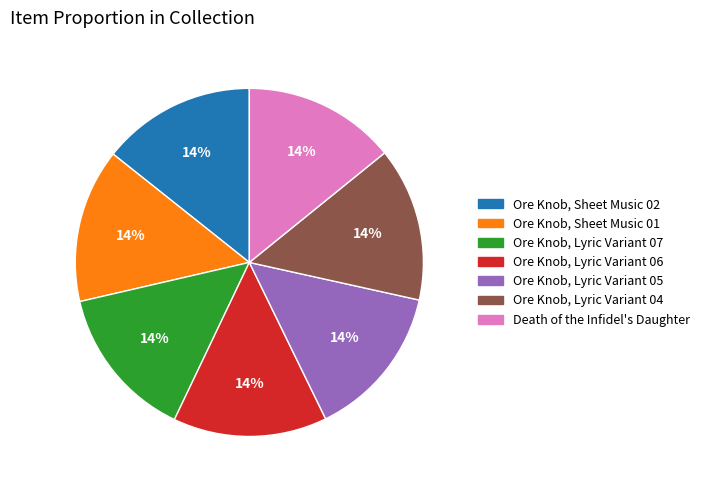

How many slices are in this pie chart?

7